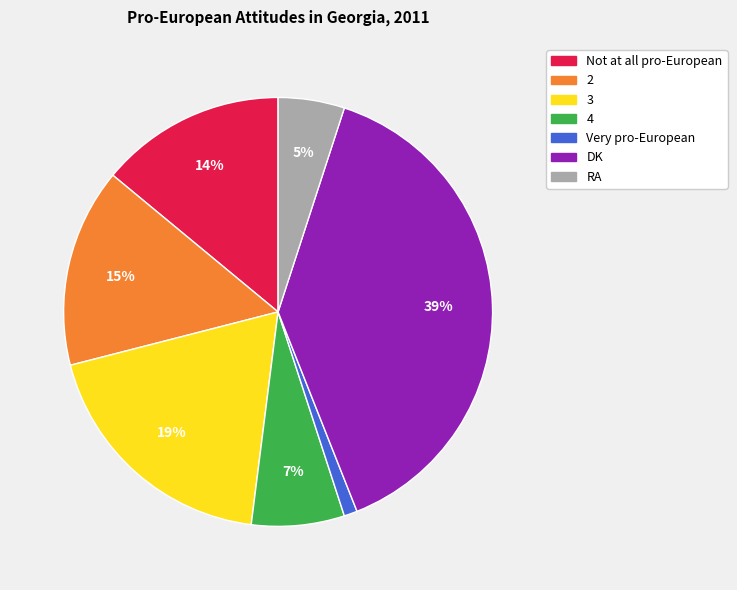

The 2 slice represents 15% of the pie. True or false?

True